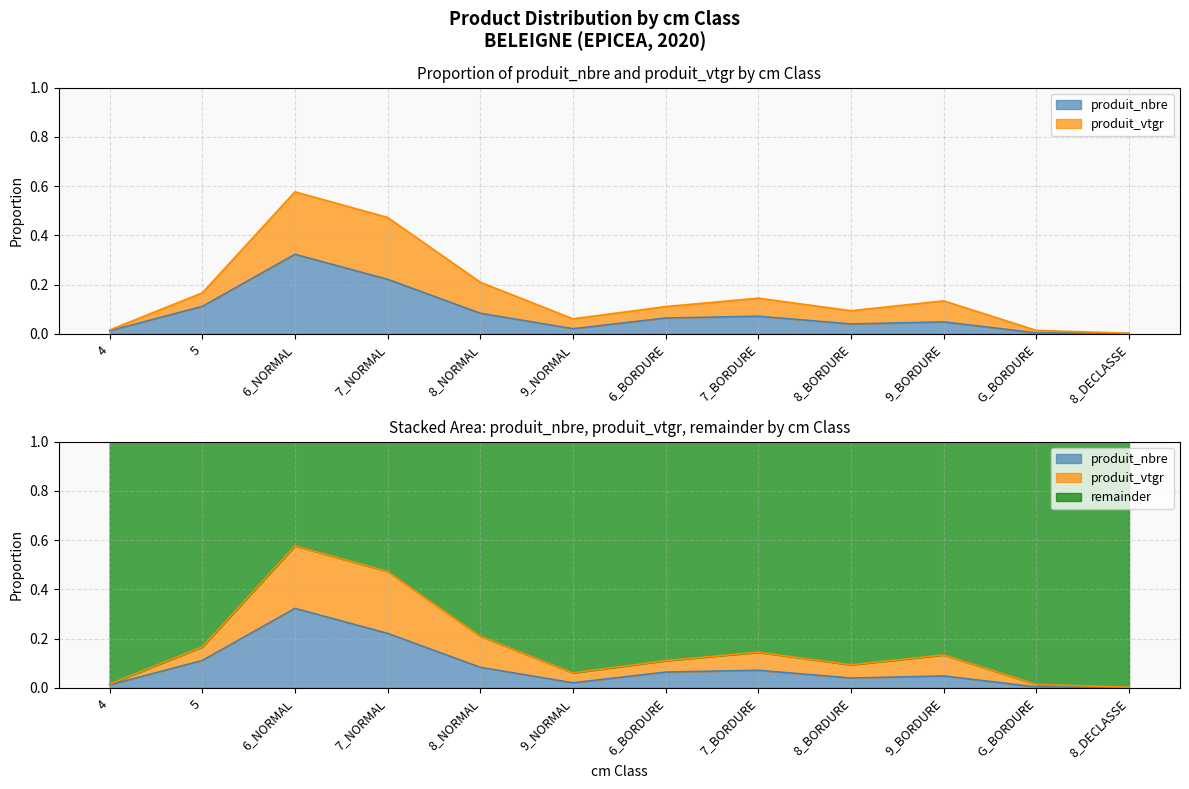

What is the sum of all produit_nbre values?

1.0